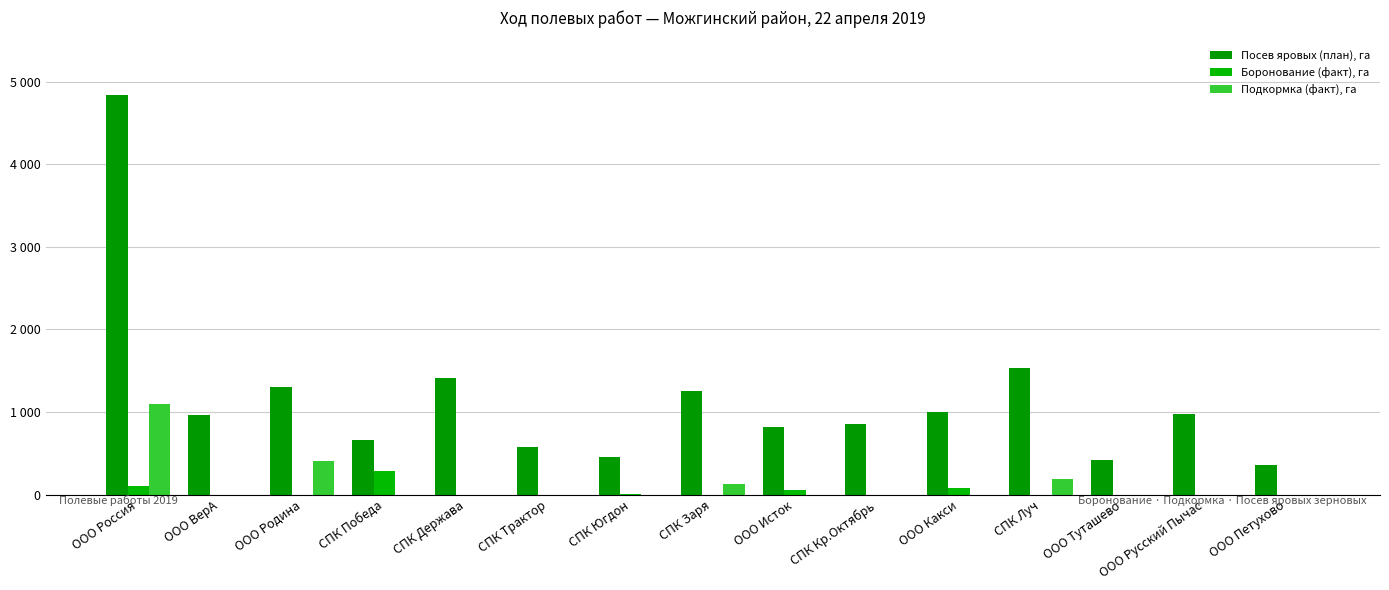

Are the bars grouped side by side (vs. stacked)?

Yes